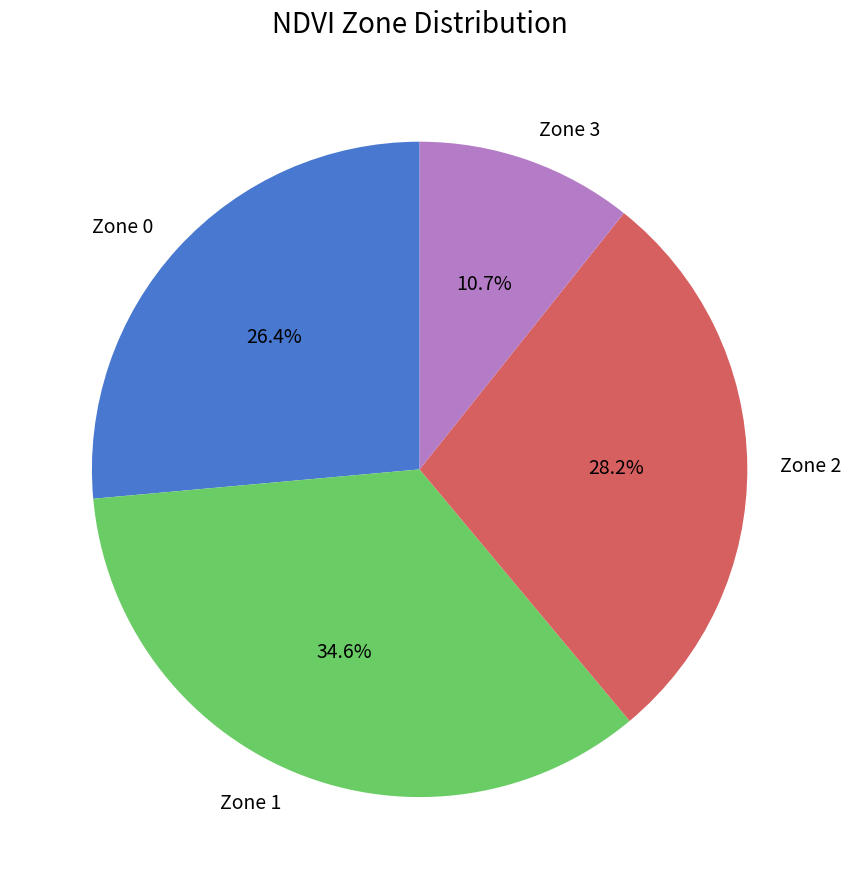

Do Zone 1 and Zone 0 together represent more than half of the pie?

Yes